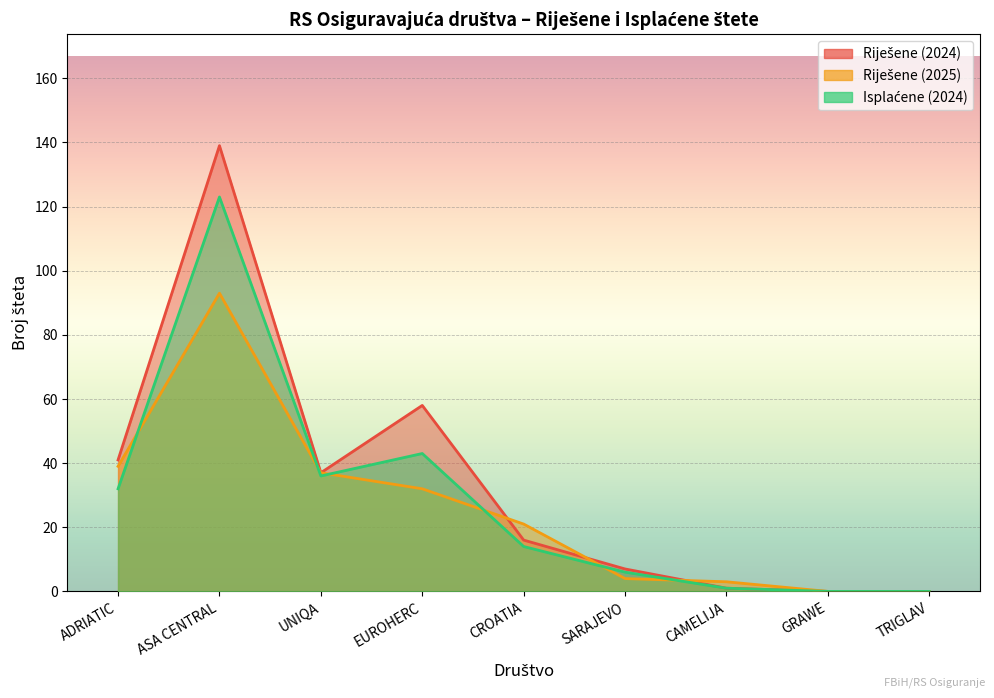

What is the difference between the Isplaćene (2024) values at UNIQA and ASA CENTRAL?

87